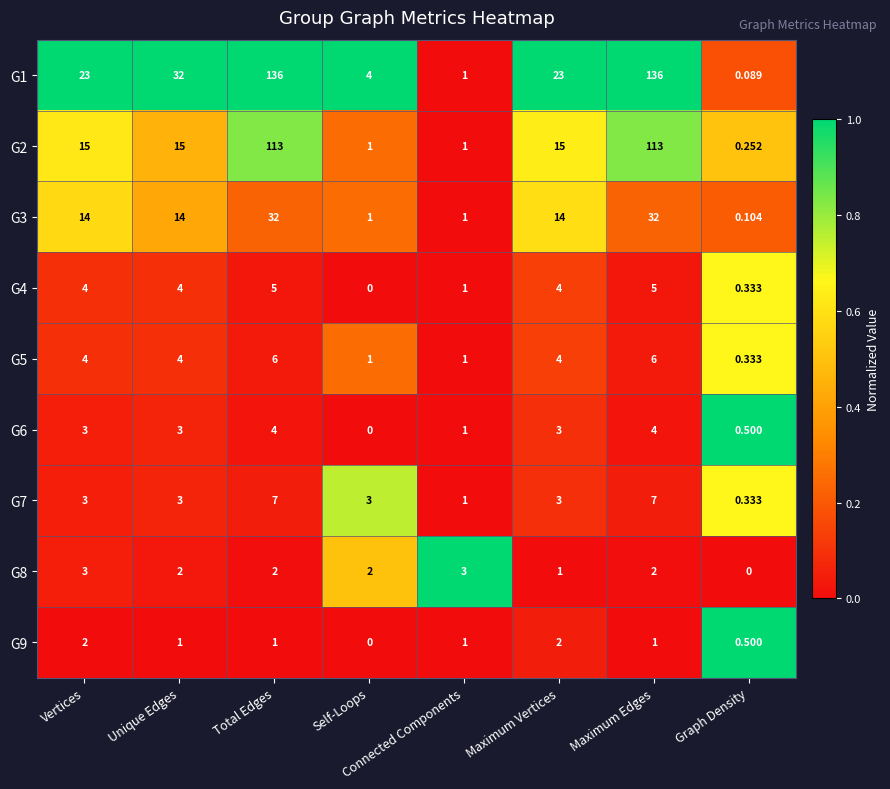

Is the value of G7 at Maximum Edges greater than the value of G5 at Graph Density?

Yes